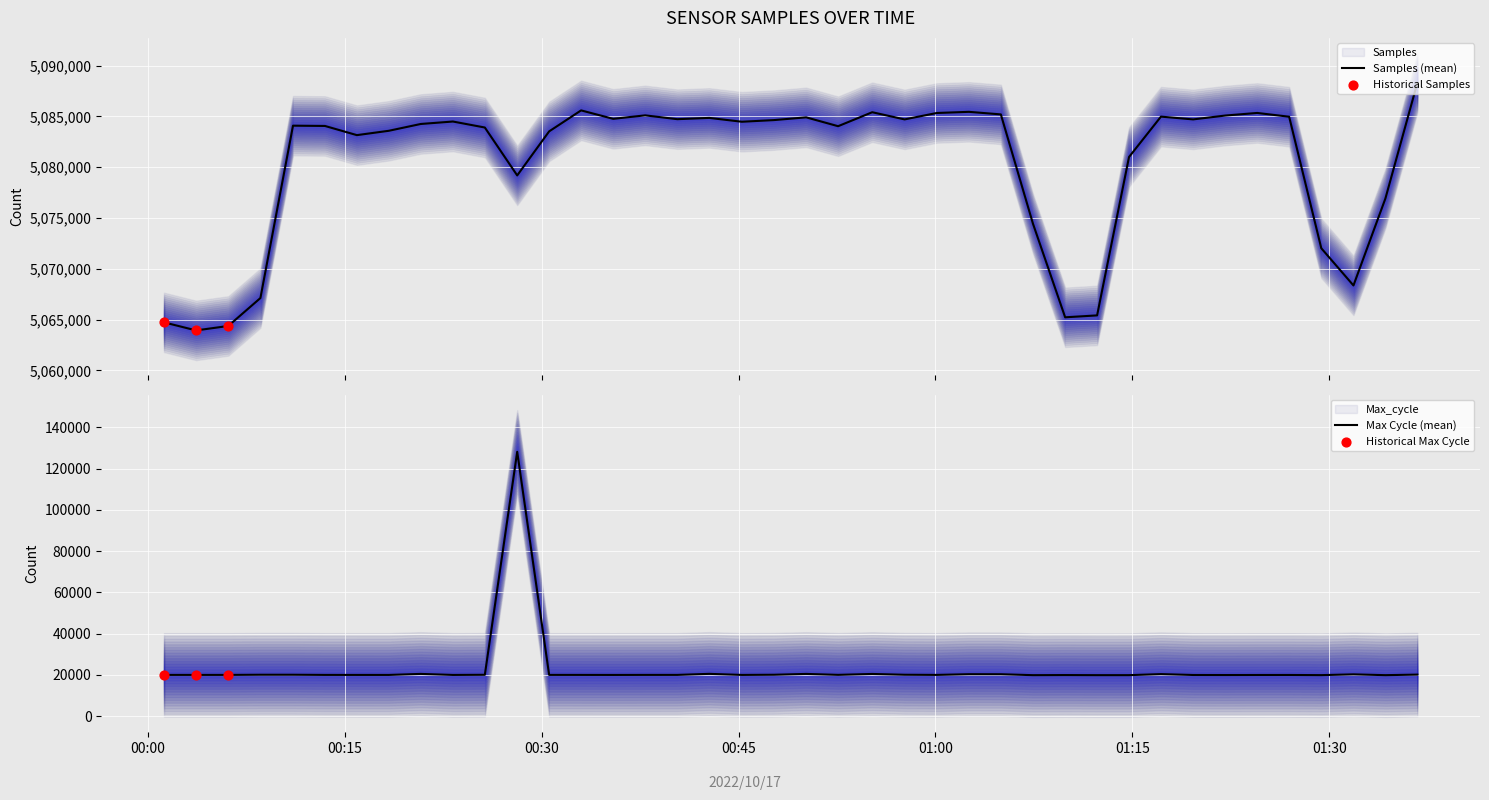

Is the value of Samples at 2022/10/17 00:50:09 greater than the value of Max_cycle at 2022/10/17 00:42:46?

Yes